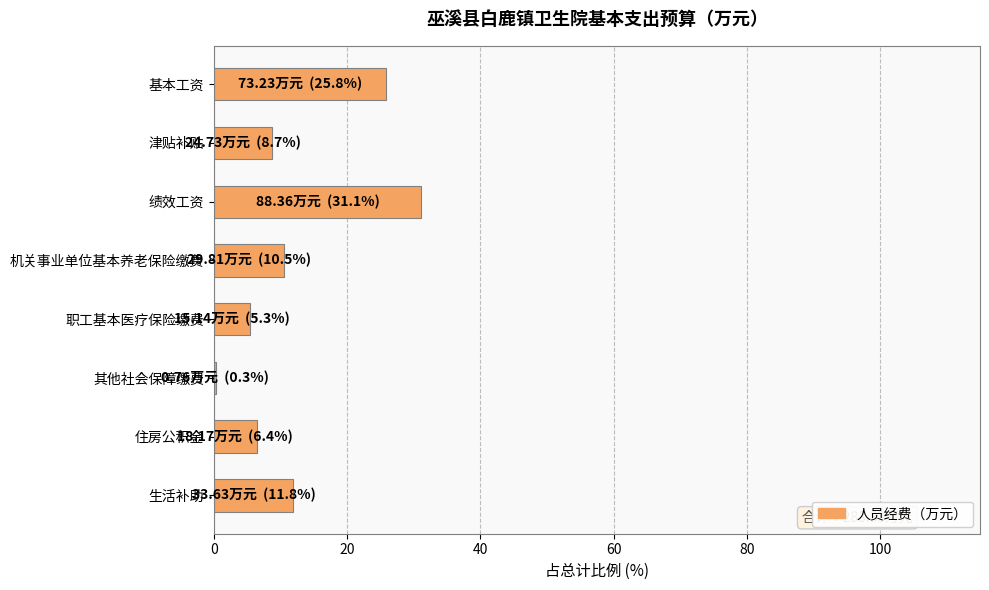

How many series are shown in this chart?

1